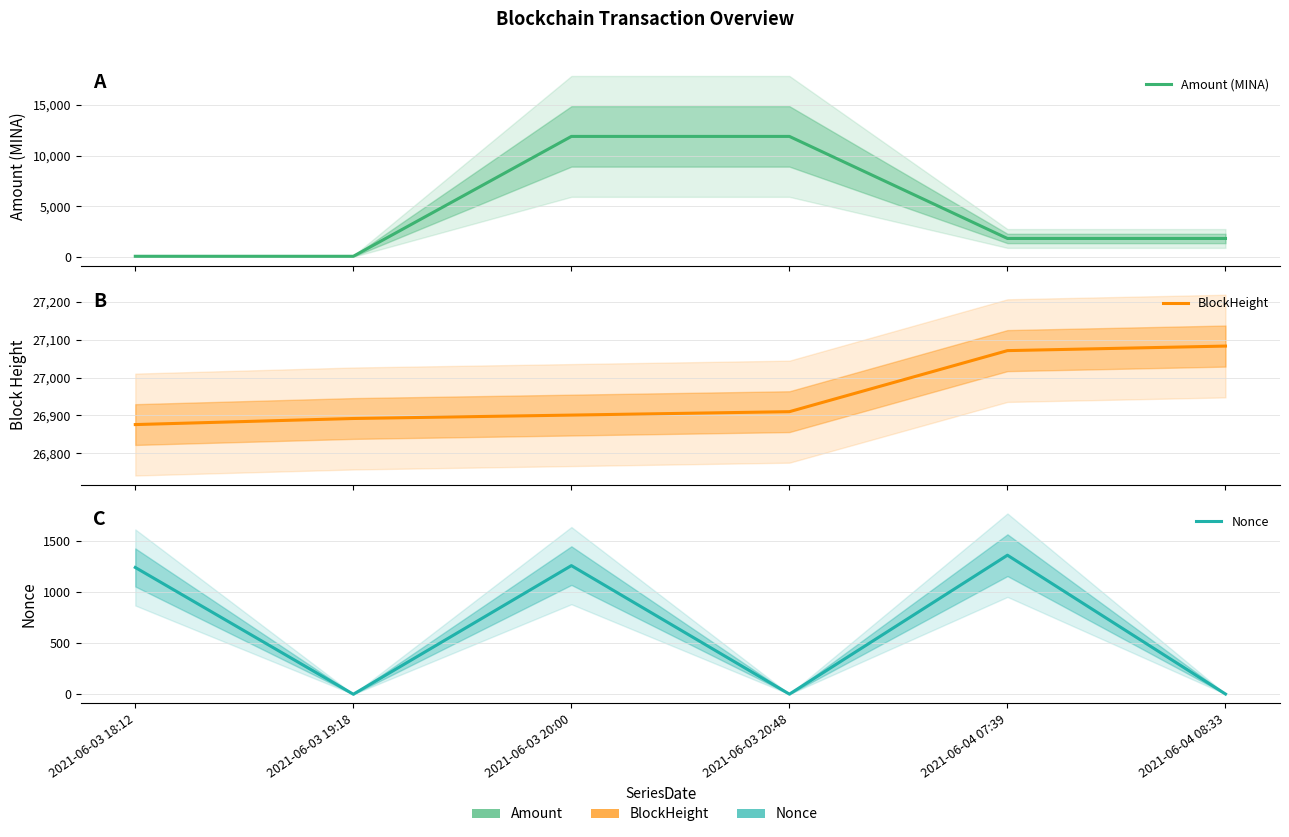

Where does the BlockHeight series first go above 26910?

2021-06-04 07:39